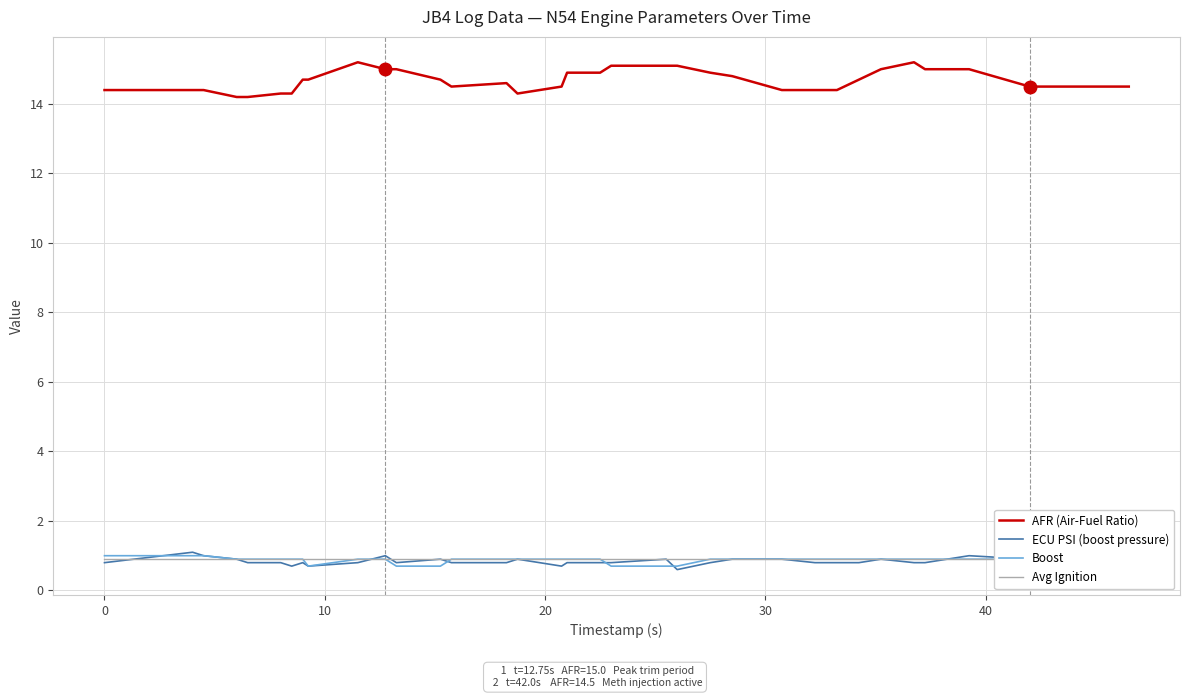

The AFR (Air-Fuel Ratio) series shows 23.7 at 20. True or false?

False